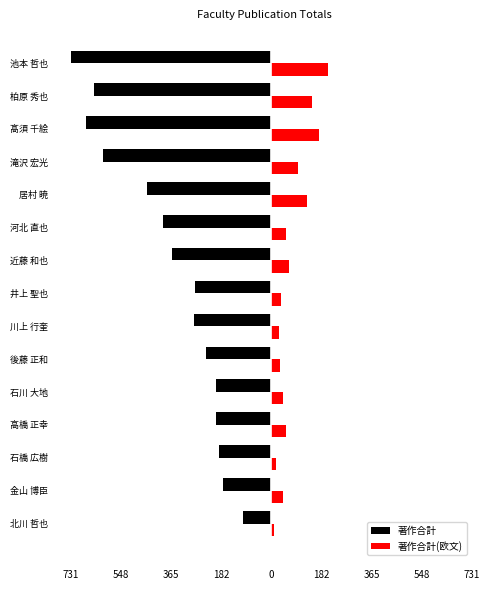

What are all the series names shown in the legend?

著作合計, 著作合計(欧文)